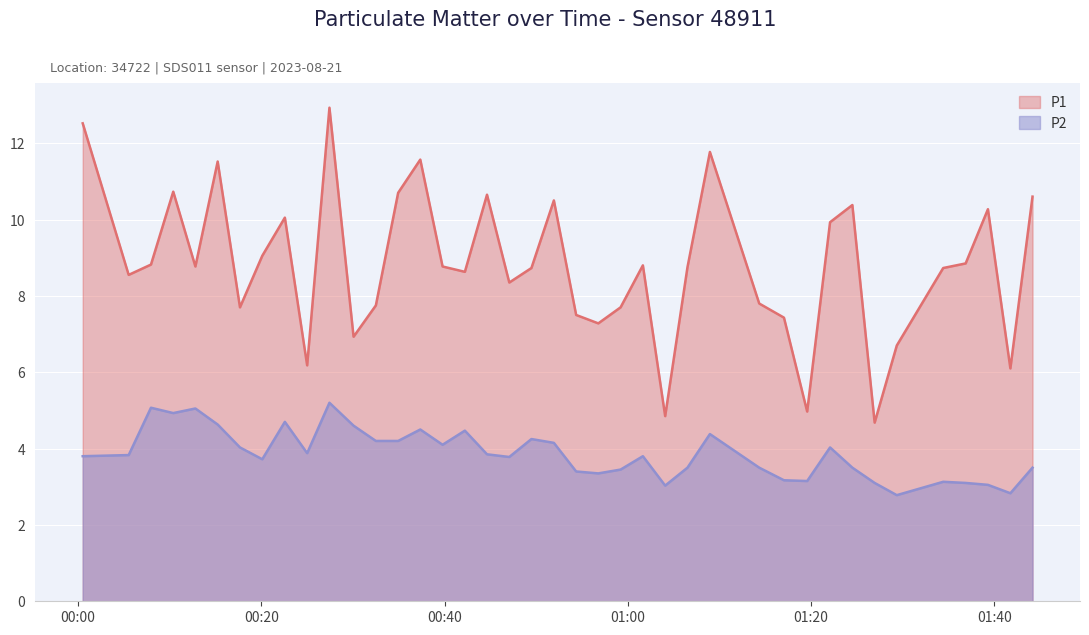

How many data points in P1 are less than 8?

14